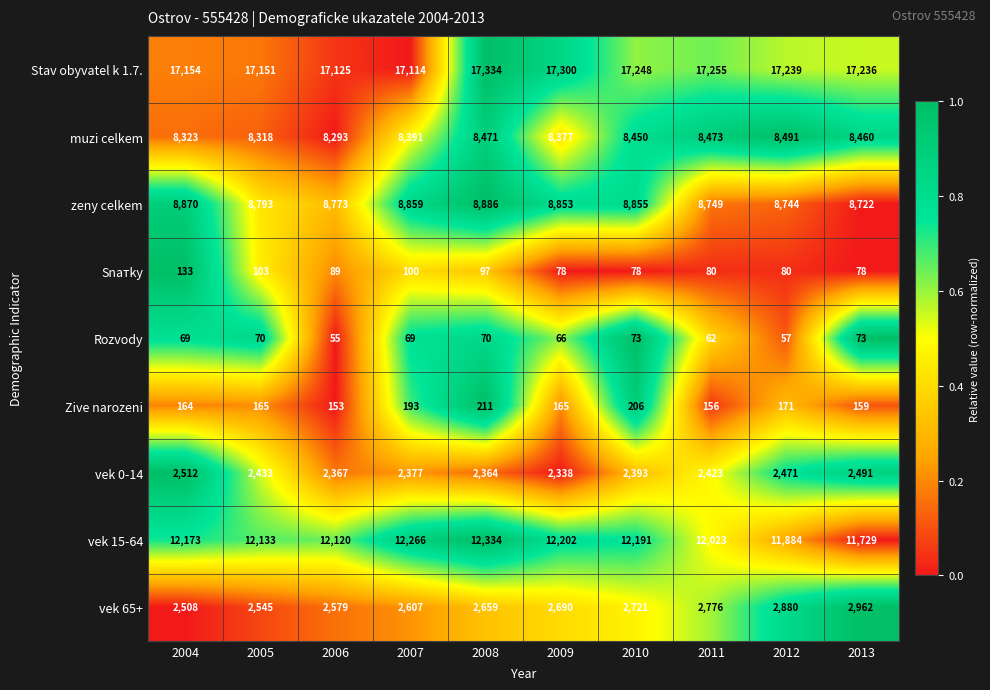

At which category is the sum across all series the highest?

2008